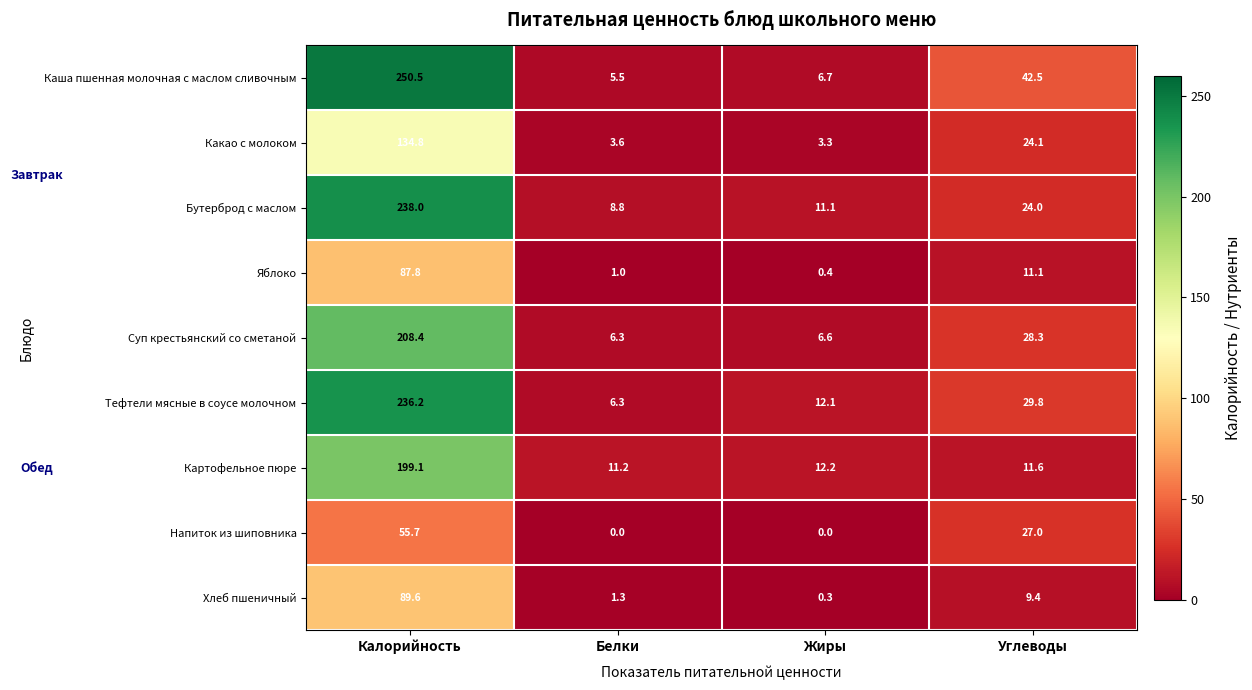

What is the difference between the Тефтели мясные в соусе молочном values at Углеводы and Жиры?

17.7